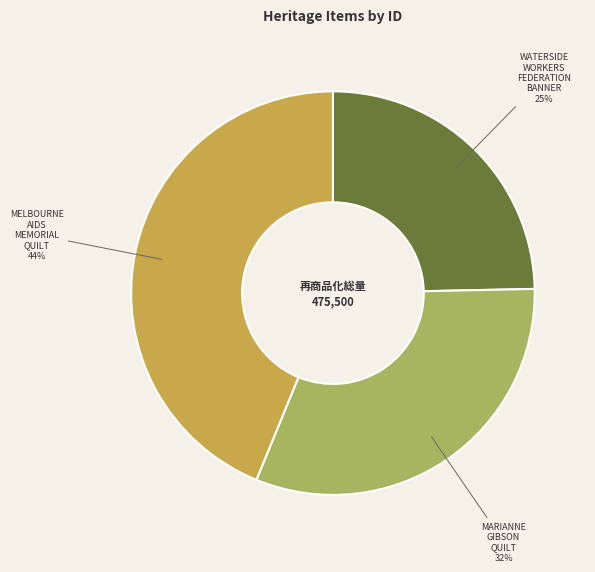

How many slices are in this pie chart?

3